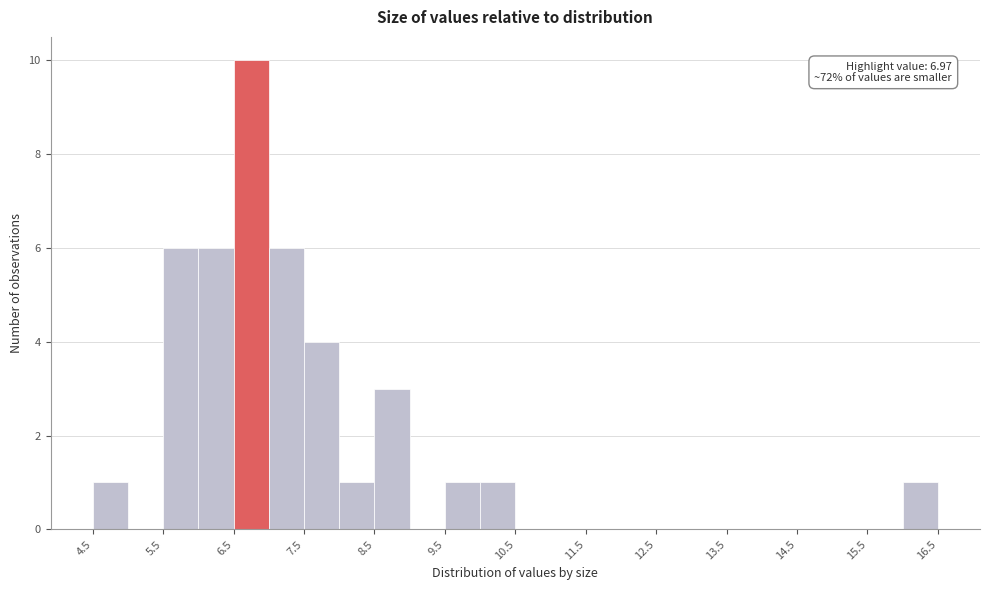

Over which range of the x-axis is the bar tallest?

6.5 to 7.0